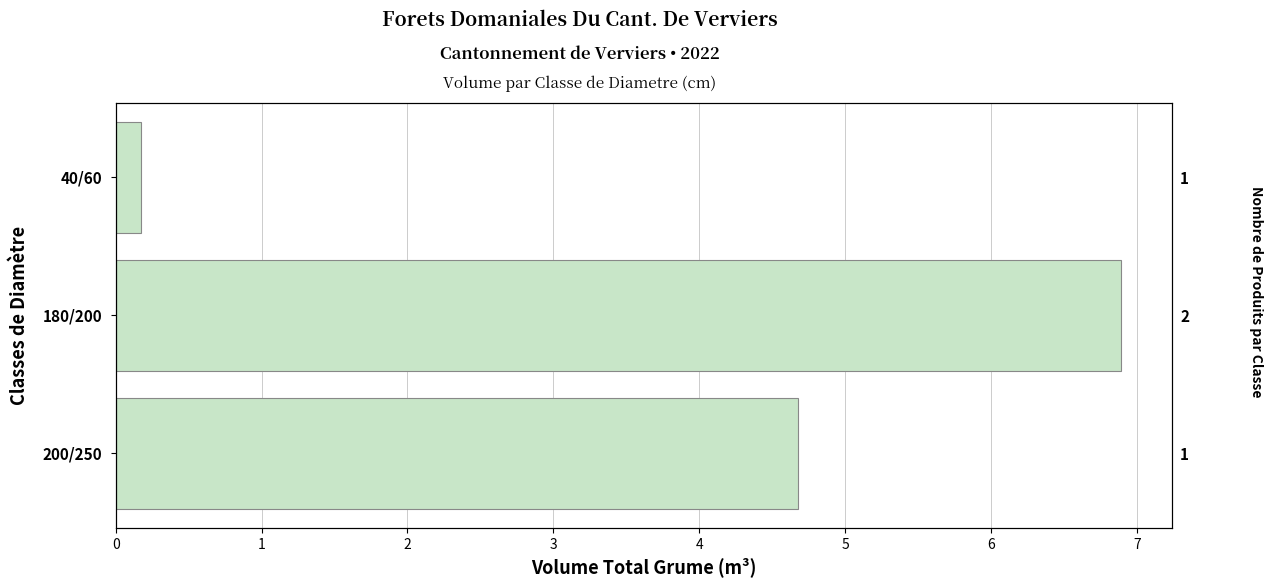

What is the average value?

3.9